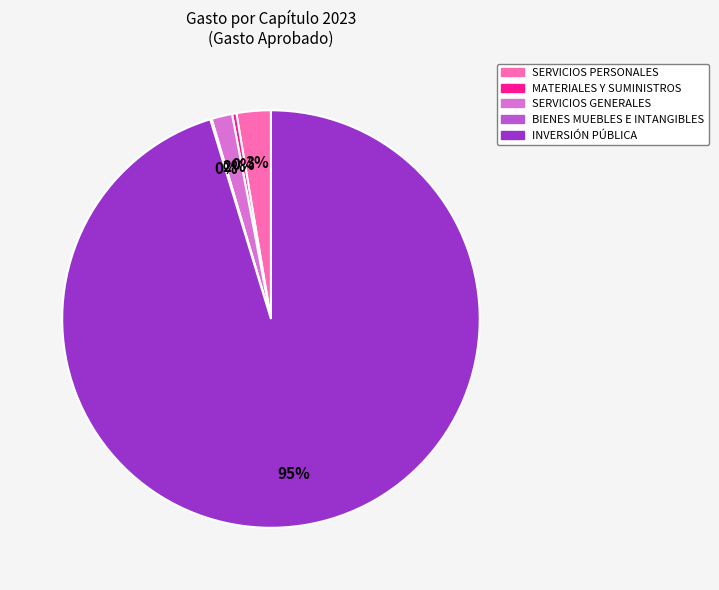

Do MATERIALES Y SUMINISTROS and SERVICIOS PERSONALES together represent more than half of the pie?

No